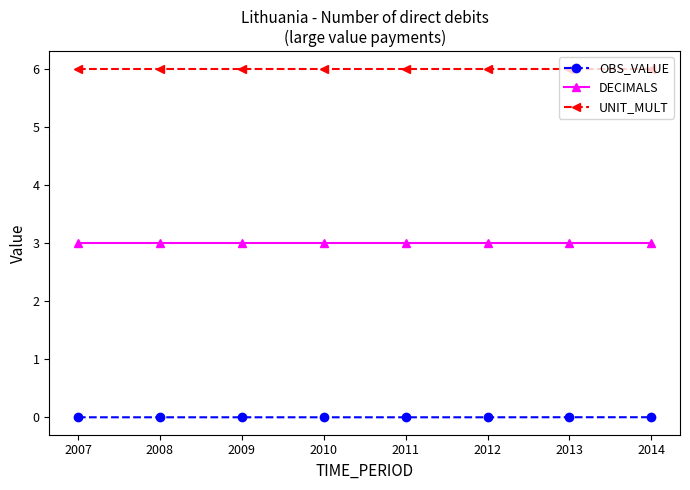

The OBS_VALUE series shows 0.0 at 2010. True or false?

True